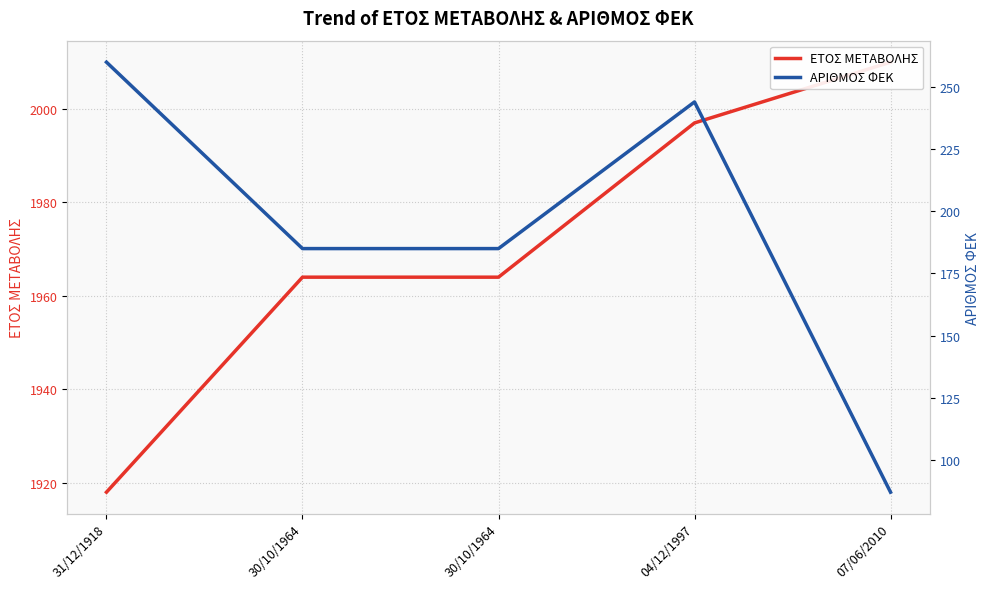

In ΑΡΙΘΜΟΣ ΦΕΚ, how many points are higher than both neighbors (excluding endpoints)?

1